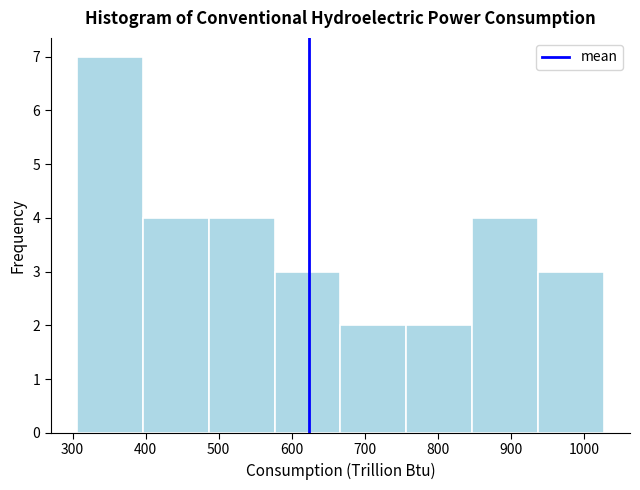

Reading left to right, transcribe this chart: for each bar, give the range it covers on the x-axis and its height. Neither the bar edges nor the heights are printed on the chart, so give them approximately, as read against the axes.

310 to 400: 7
400 to 490: 4
490 to 580: 4
580 to 670: 3
670 to 760: 2
760 to 850: 2
850 to 940: 4
940 to 1030: 3